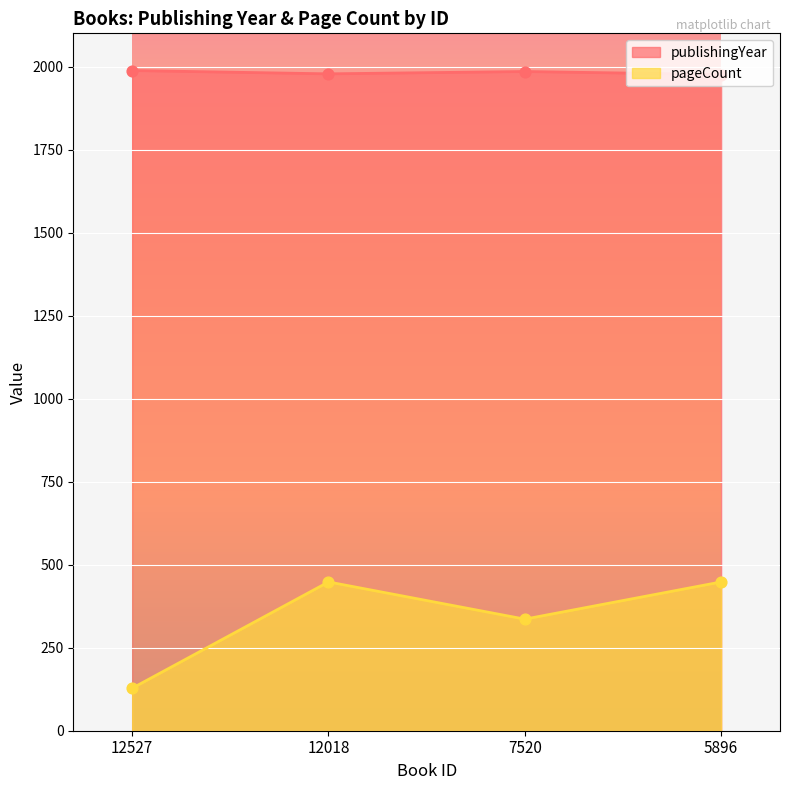

Which series reaches the minimum Y coordinate?

pageCount